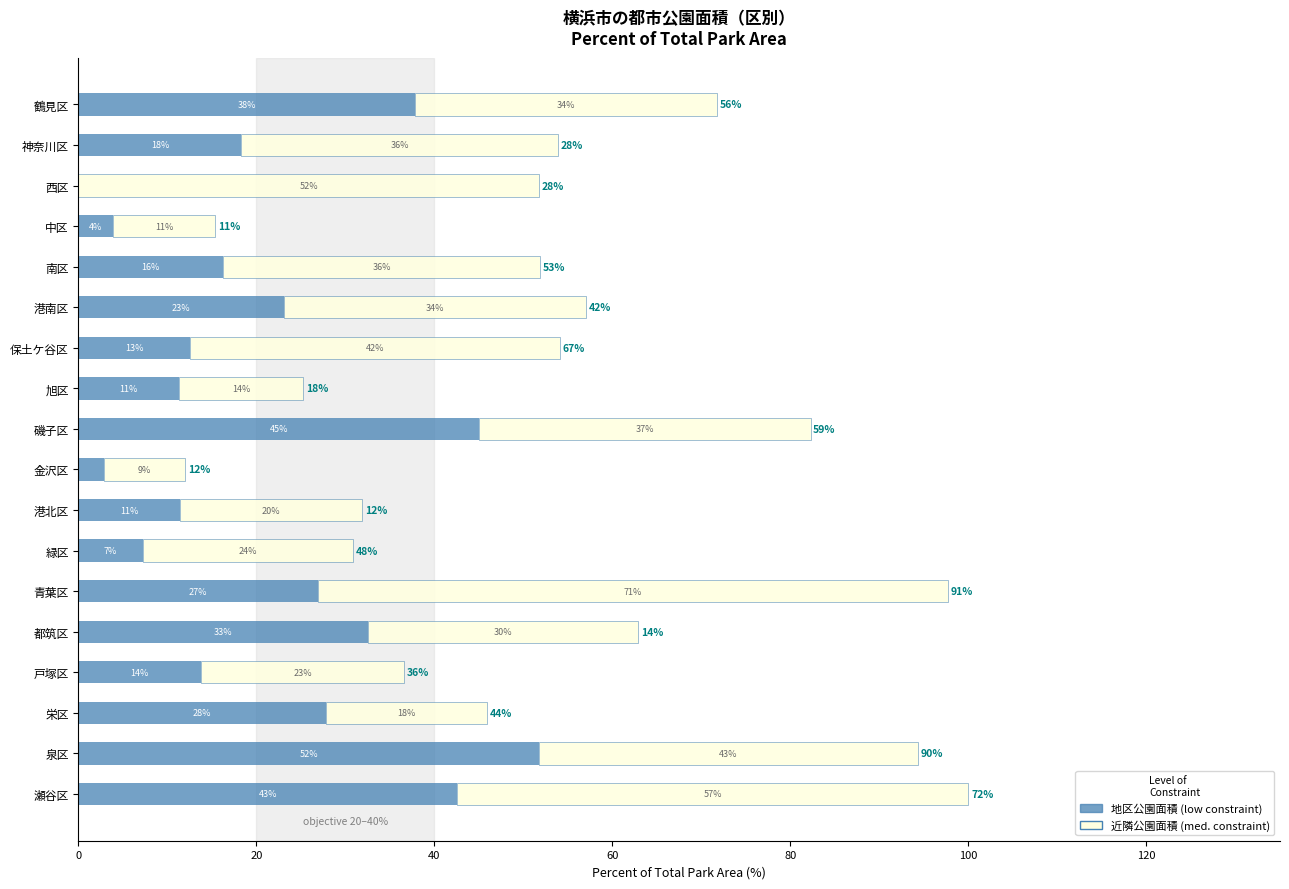

What is the value of the 近隣公園面積 (med. constraint) bar at the 3rd from the left?

51.7